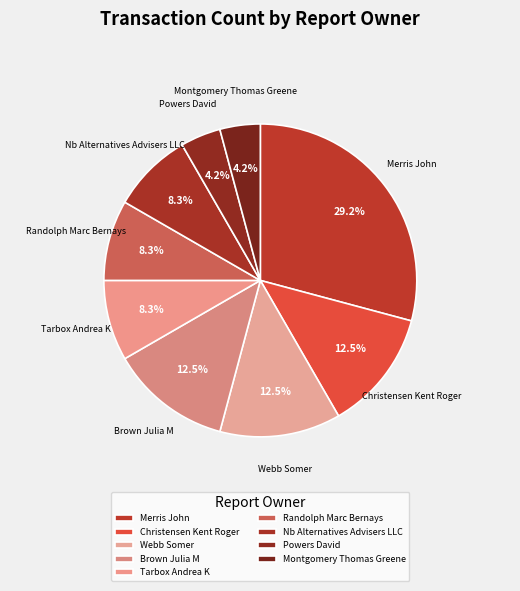

What is the ratio of the value at Randolph Marc Bernays to the value at Powers David?

2.0